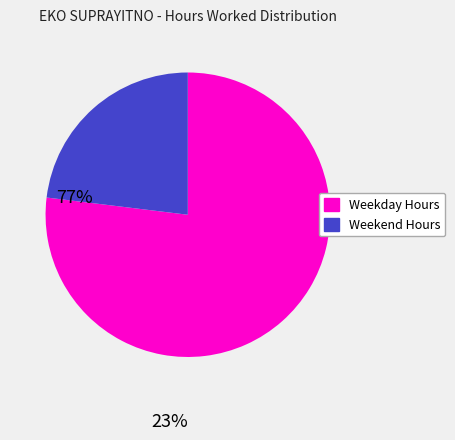

Is there any slice that represents more than half of the pie?

Yes